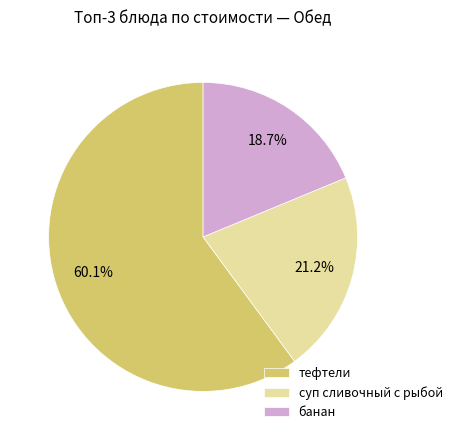

What percentage do банан and тефтели together represent?

78.8%